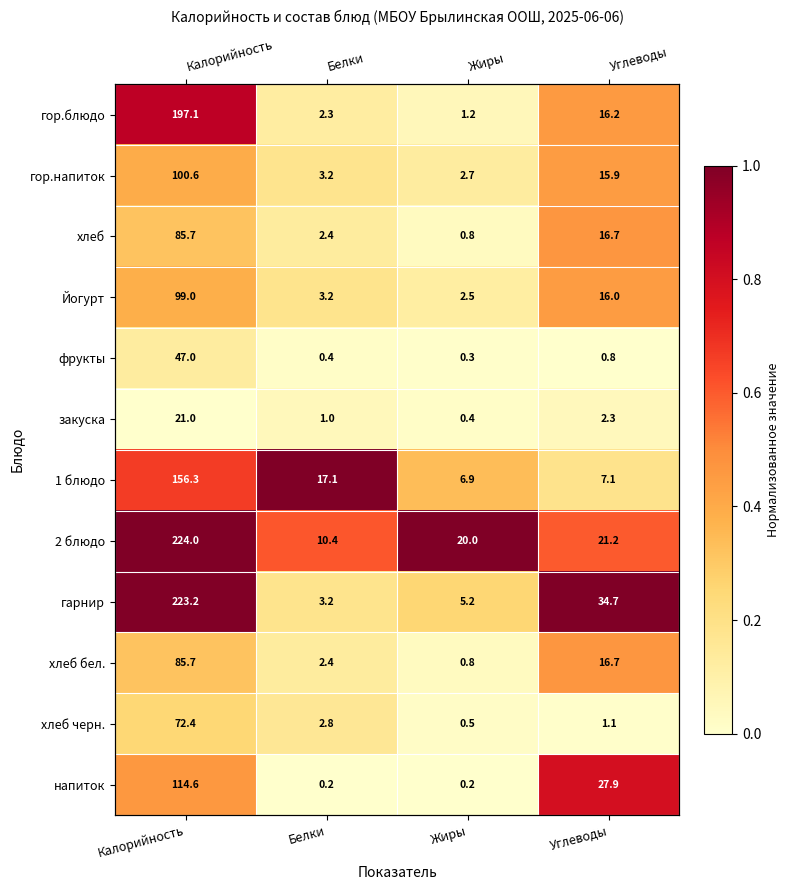

Which series has the largest range (max minus min)?

гарнир